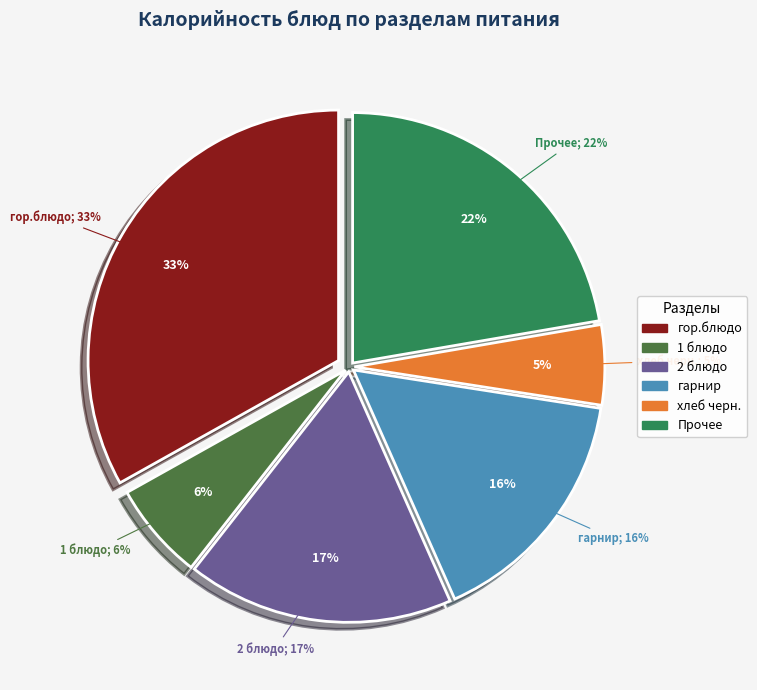

What is the total percentage of 1 блюдо and гарнир?

22.2%